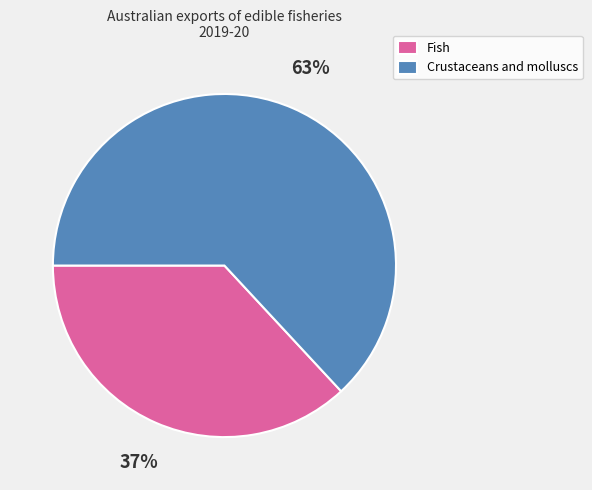

True or false: Crustaceans and molluscs accounts for 63% of the total.

True